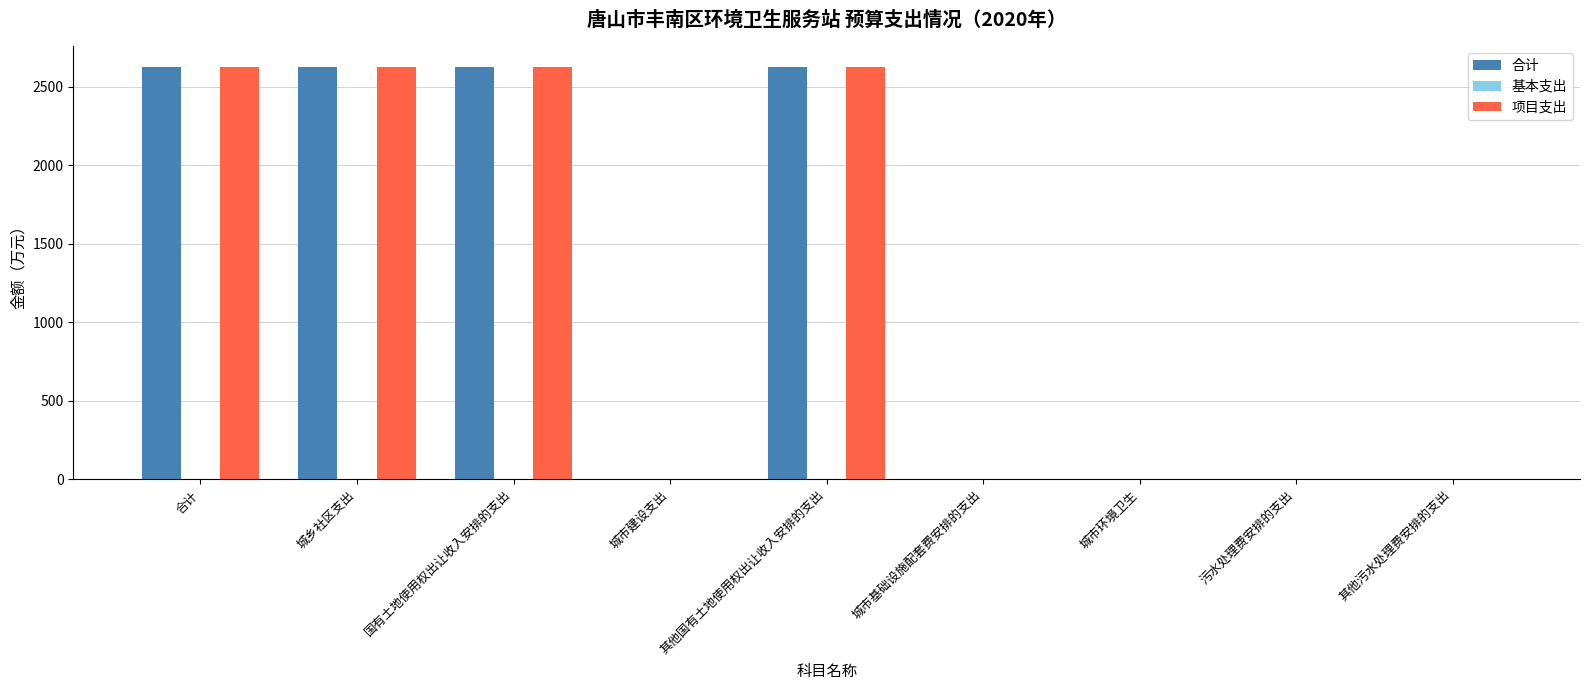

What is the sum of all 项目支出 values?

10511.9